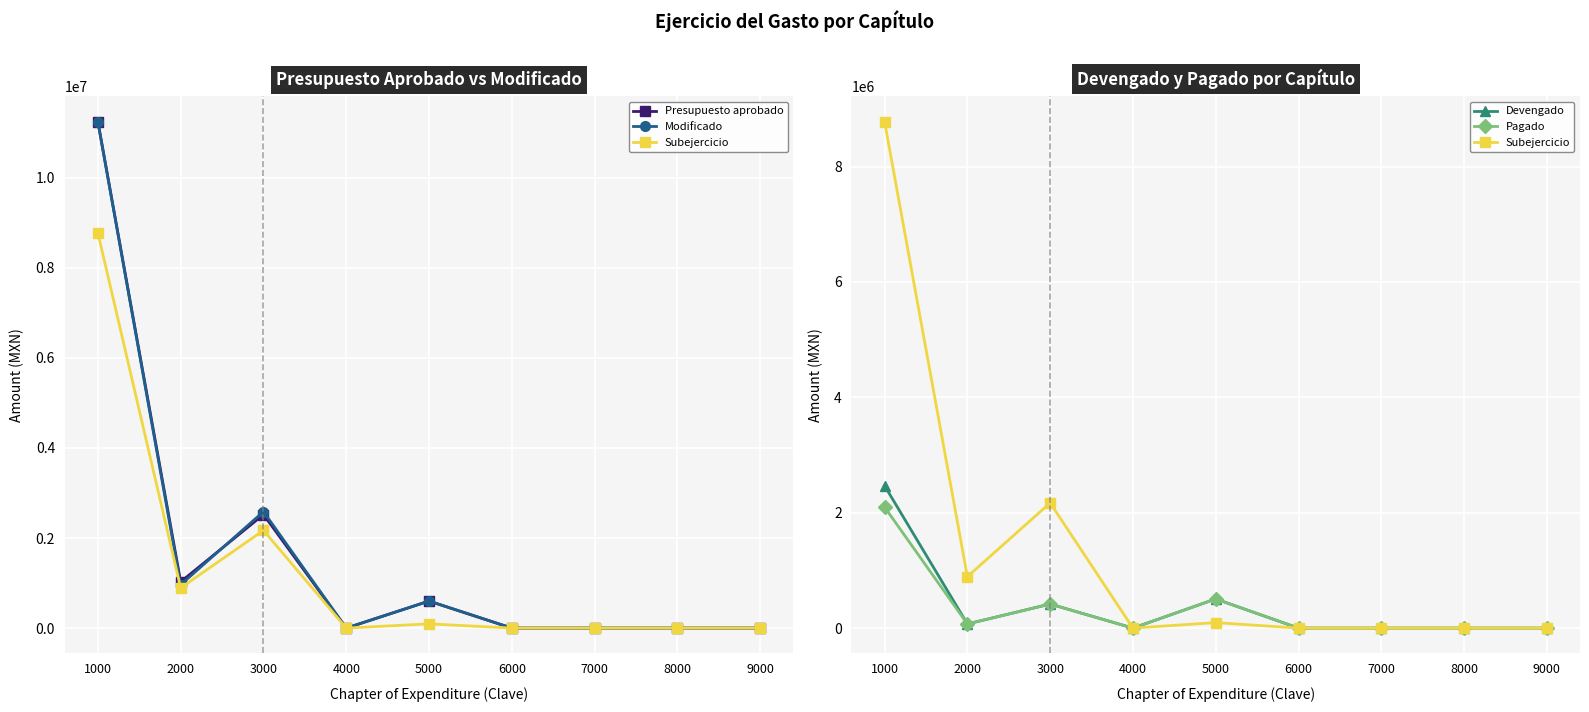

How many interior local valleys does the Modificado series have?

2